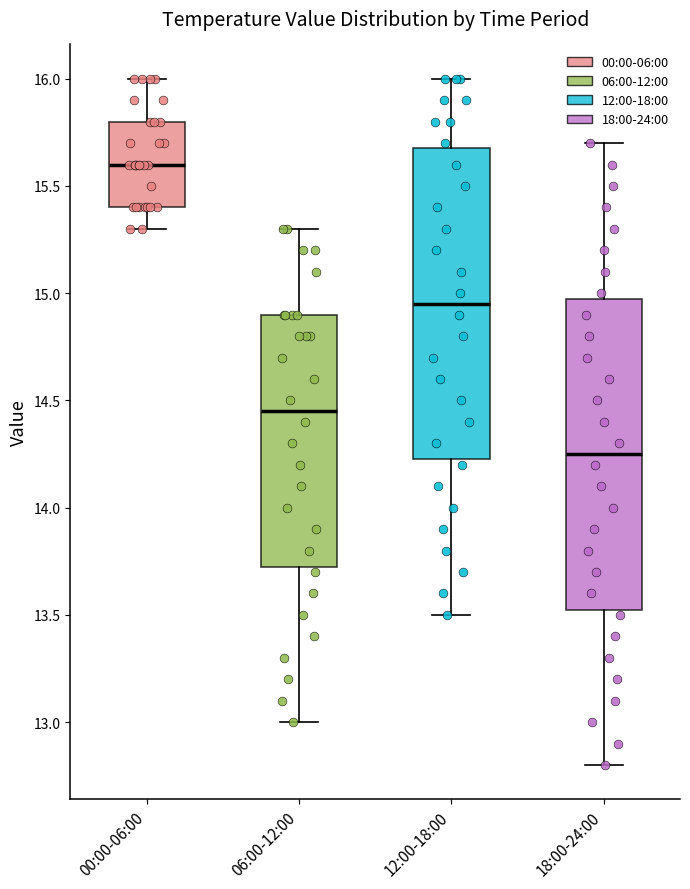

Where does the median line of the box for 06:00-12:00 sit on the y-axis? The values are not printed on the chart, so give them approximately, as read against the axis.

14.45